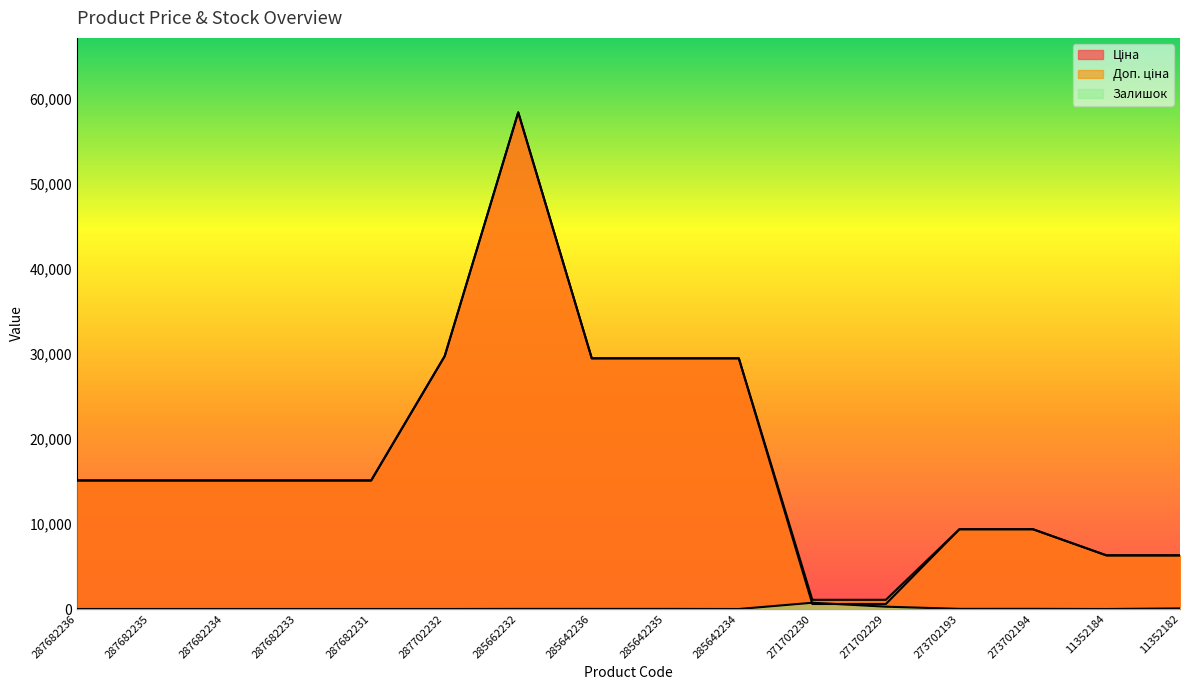

What is the label of the 15th point from the left?

11352184